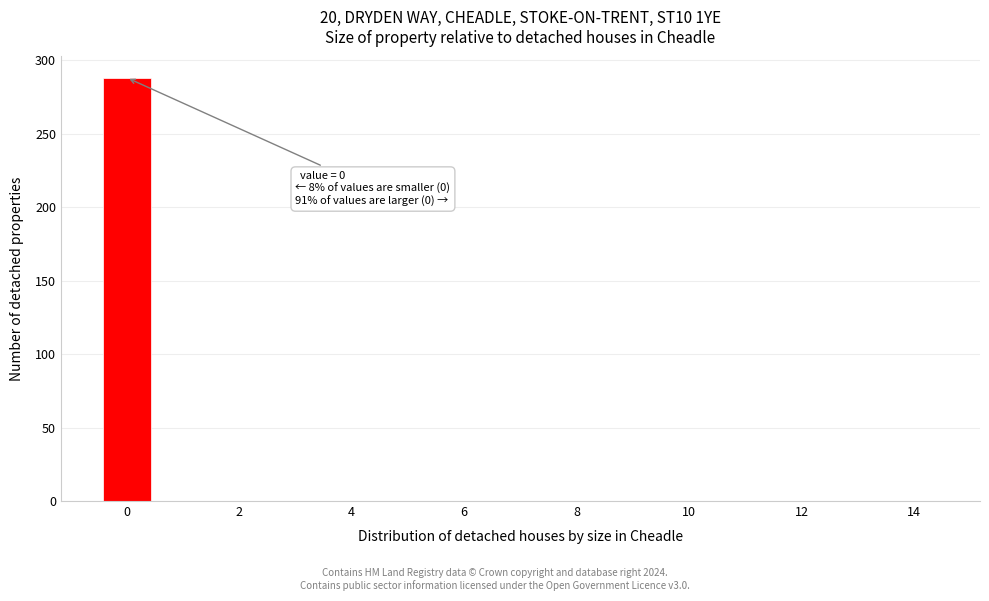

Over which range of the x-axis is the bar tallest?

-0.5 to 0.5